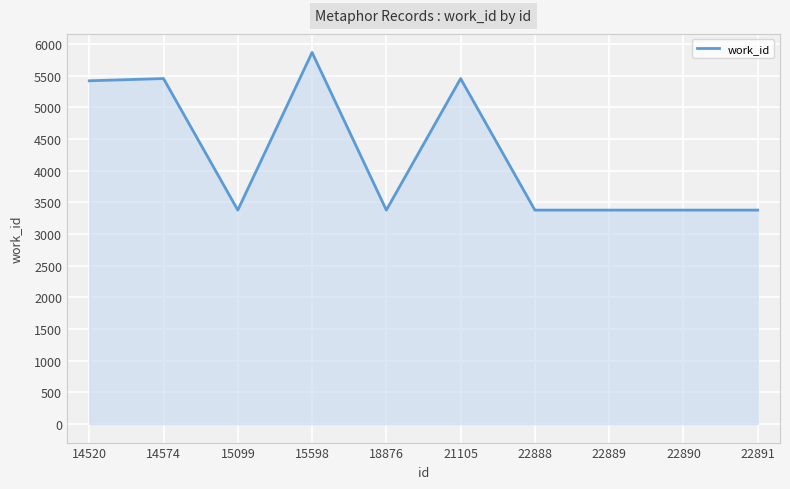

What is the difference between the values at 21105 and 15099?

2076